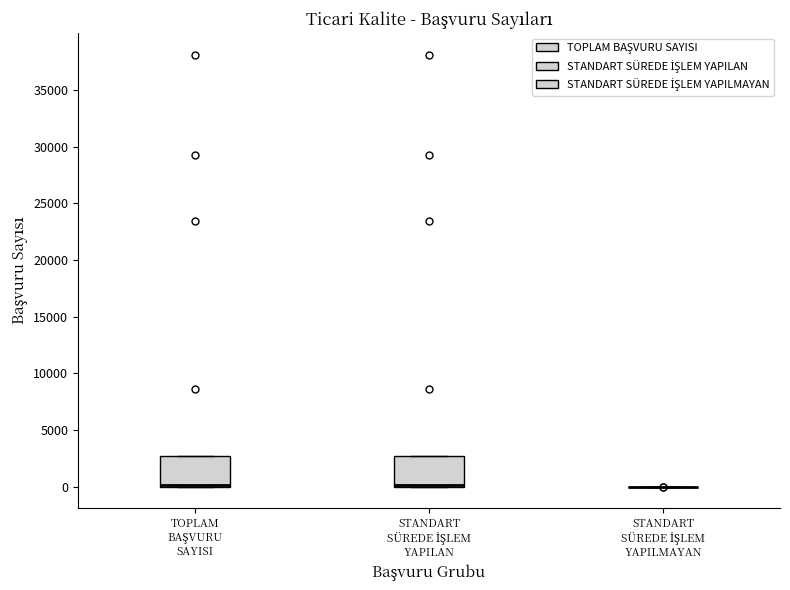

Reading left to right, read every box against the y-axis: the position of its median line, the range the box covers, and the ends of its whiskers. The values are not printed on the chart, so give them approximately, as read against the axis.

TOPLAM BAŞVURU SAYISI: median 0 (just above the box's lower edge), box 0 to 2500, whiskers 0 to 2500
STANDART SÜREDE İŞLEM YAPILAN: median 0 (just above the box's lower edge), box 0 to 2500, whiskers 0 to 2500
STANDART SÜREDE İŞLEM YAPILMAYAN: box collapsed to a line at 0, whiskers 0 to 0